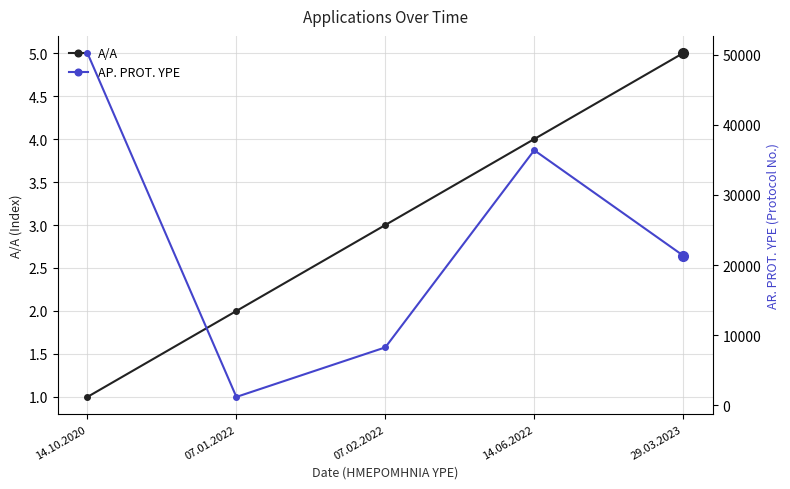

At which category is the sum across all series the highest?

14.10.2020